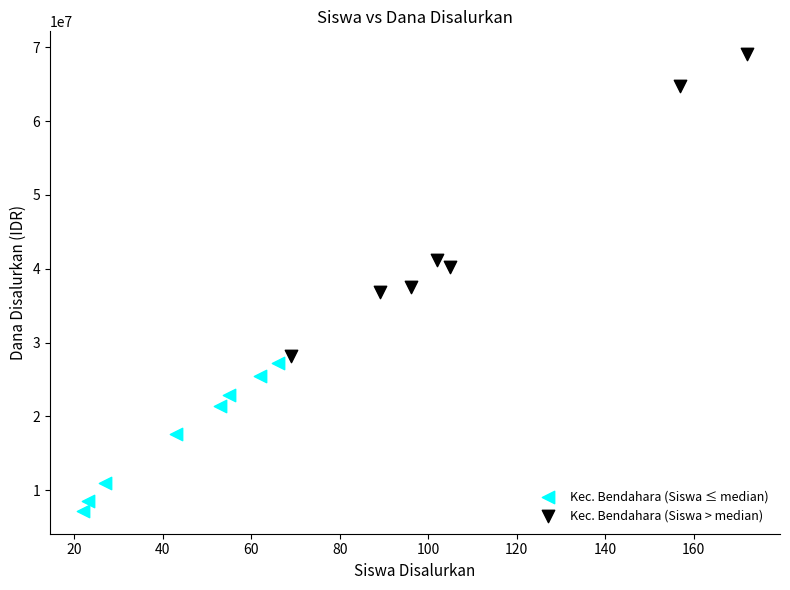

Which series has the widest spread of Y values?

Kec. Bendahara (Siswa > median)